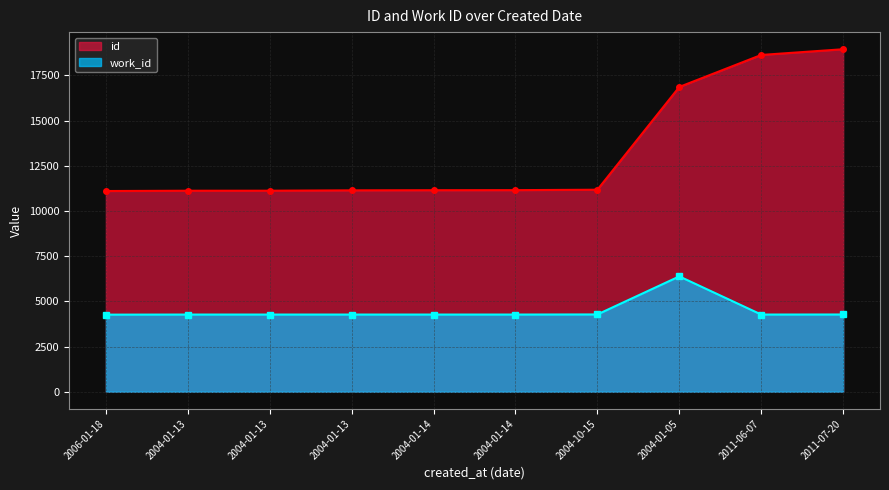

Does the chart have visible grid lines?

Yes